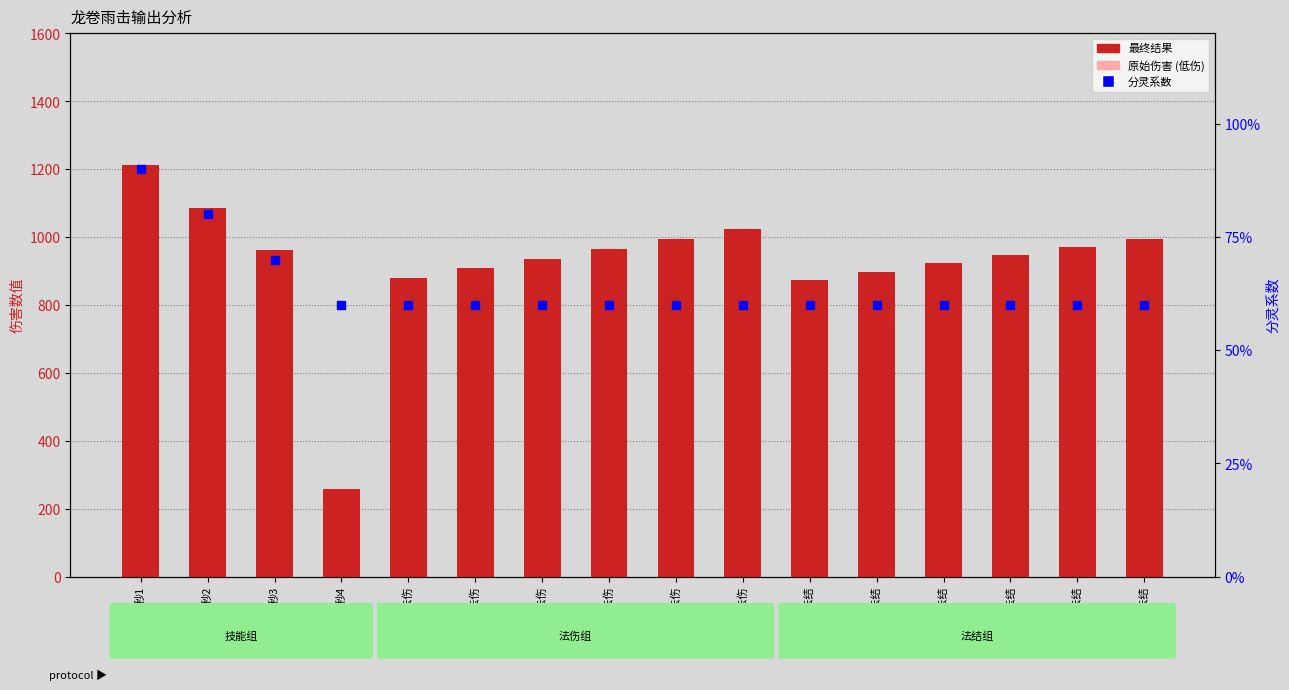

Which series has the widest spread of Y values?

最终结果